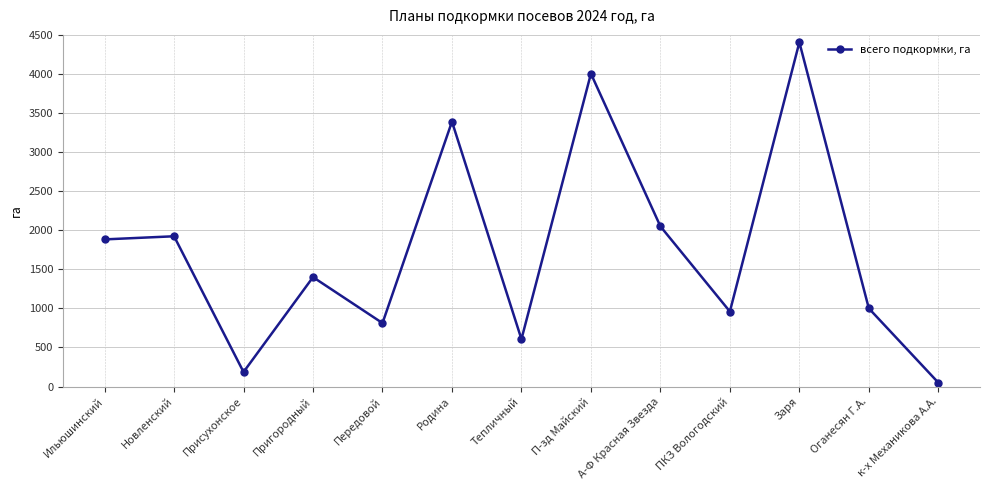

How many data points are less than 1400?

6